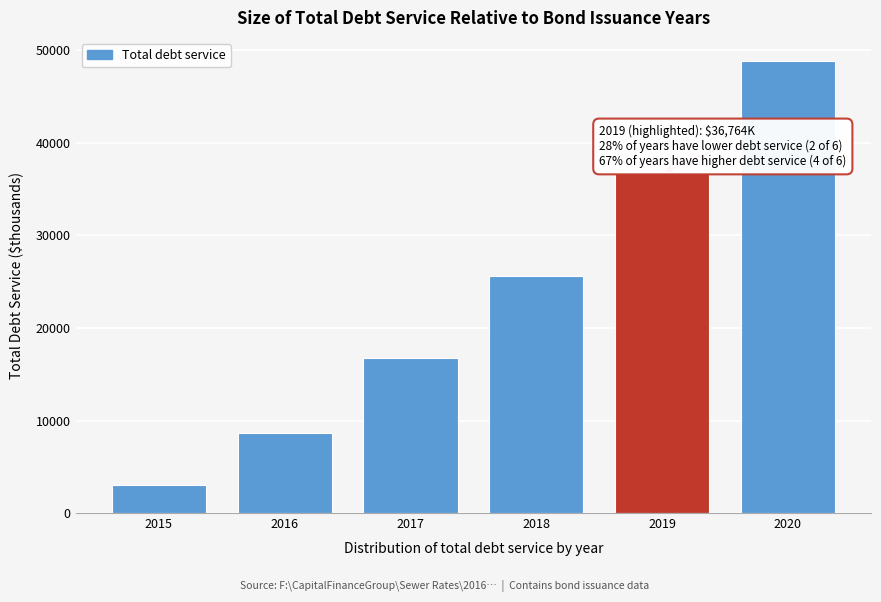

Reading left to right, transcribe all the data shown in this chart.

2015=3069.6	2016=8618.6	2017=16757.0	2018=25659.5	2019=36764.1	2020=48915.3